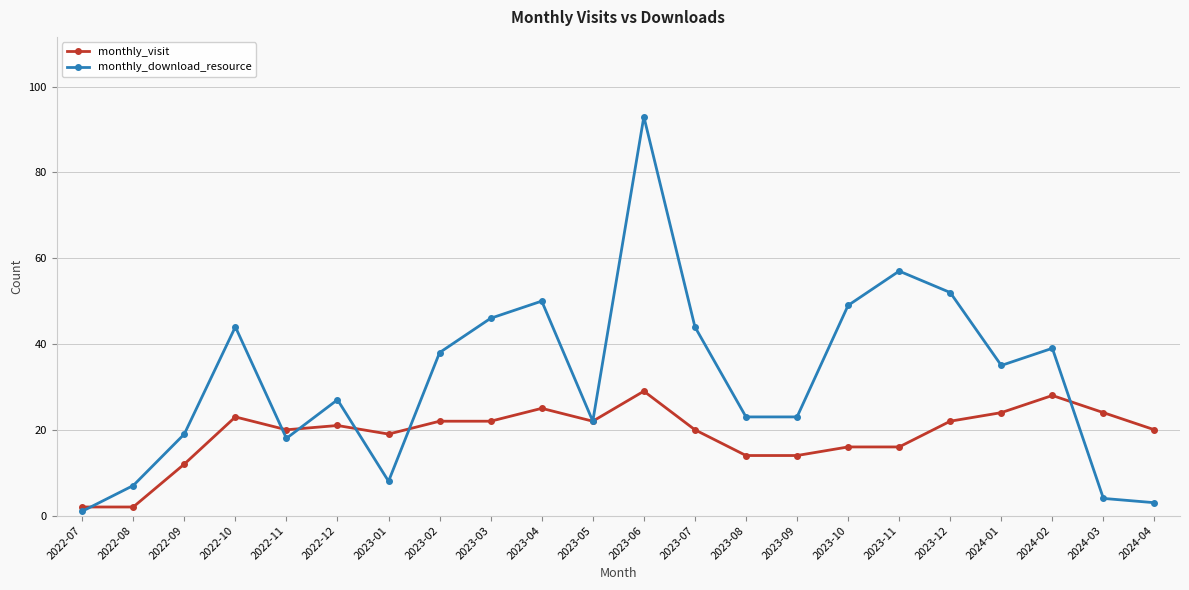

Reading right to left, list all the values displayed in this chart.

monthly_visit: 2024-04=20	2024-03=24	2024-02=28	2024-01=24	2023-12=22	2023-11=16	2023-10=16	2023-09=14	2023-08=14	2023-07=20	2023-06=29	2023-05=22	2023-04=25	2023-03=22	2023-02=22	2023-01=19	2022-12=21	2022-11=20	2022-10=23	2022-09=12	2022-08=2	2022-07=2
monthly_download_resource: 2024-04=3	2024-03=4	2024-02=39	2024-01=35	2023-12=52	2023-11=57	2023-10=49	2023-09=23	2023-08=23	2023-07=44	2023-06=93	2023-05=22	2023-04=50	2023-03=46	2023-02=38	2023-01=8	2022-12=27	2022-11=18	2022-10=44	2022-09=19	2022-08=7	2022-07=1